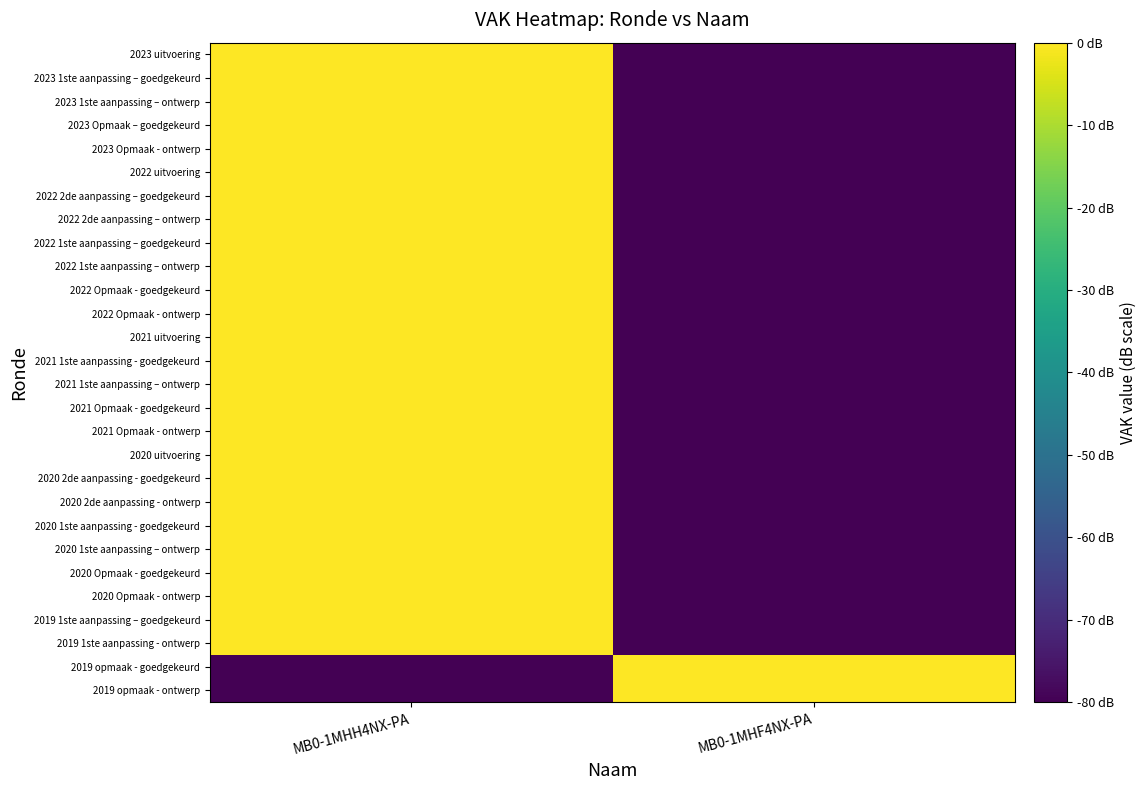

What is the spread (max minus min) of values at MB0-1MHH4NX-PA?

80